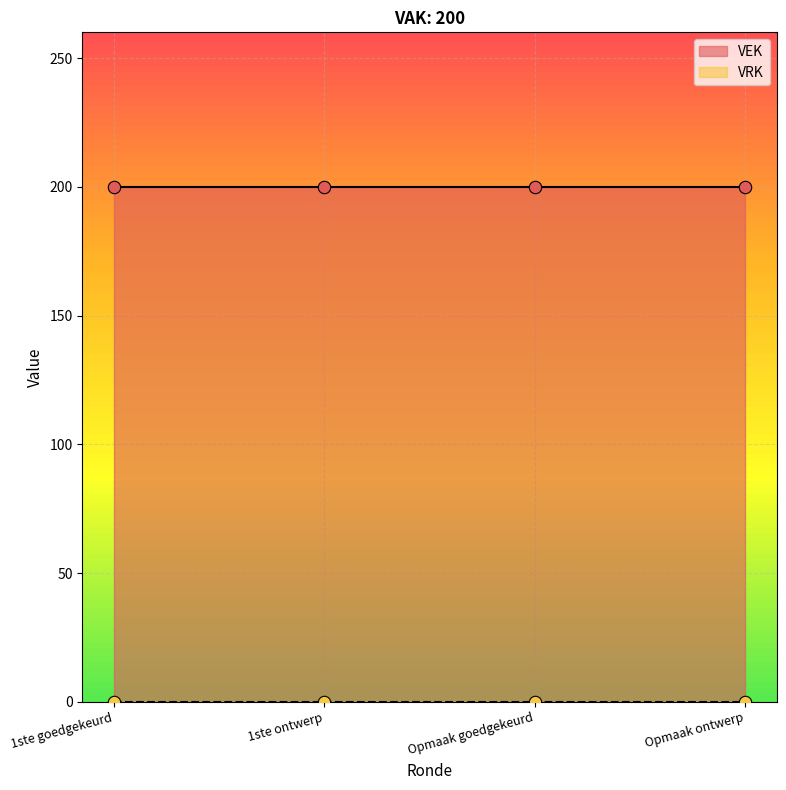

What is the total value across all series at 2023 Opmaak – goedgekeurd?

200